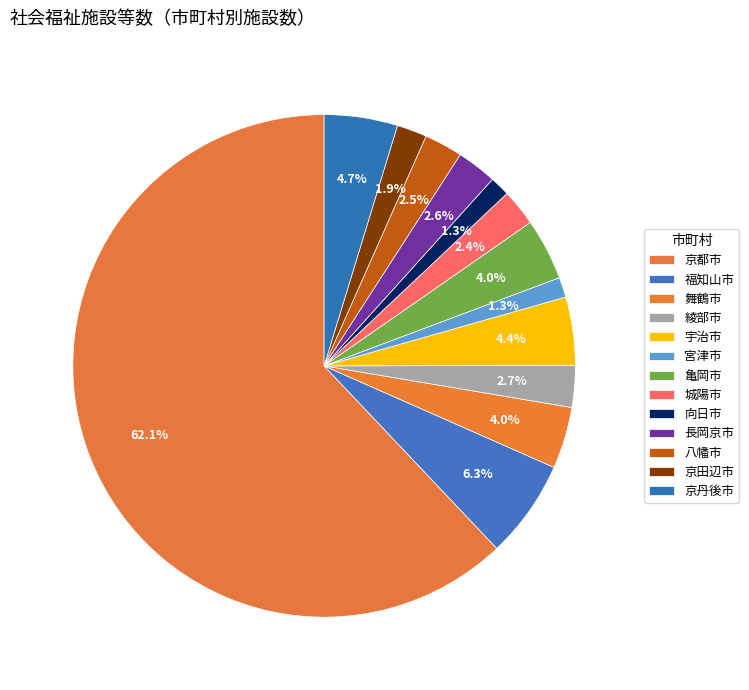

Count the number of slices in the pie.

13